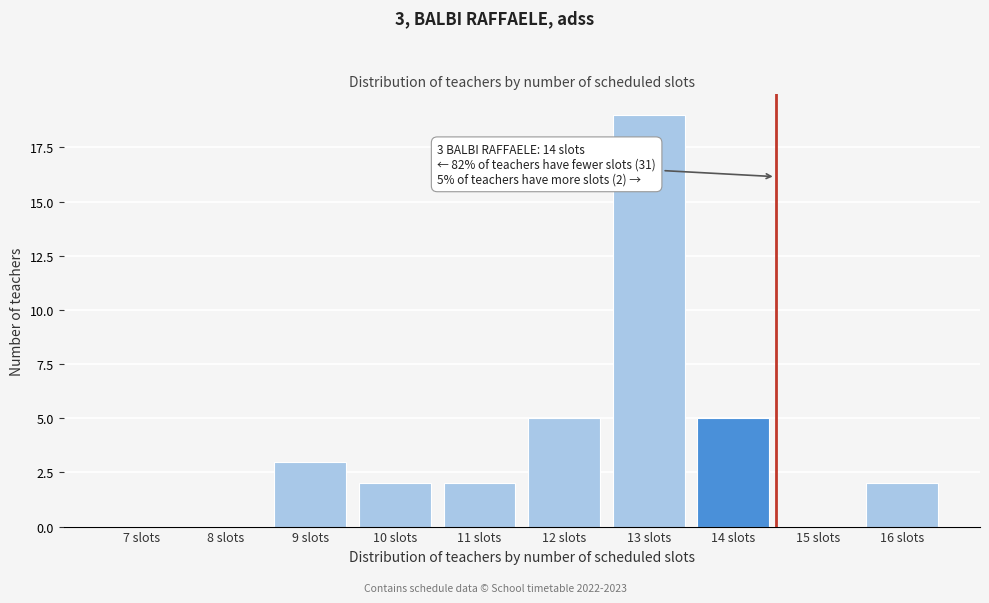

Reading left to right, extract all data points from this chart.

7 slots=0	8 slots=0	9 slots=3	10 slots=2	11 slots=2	12 slots=5	13 slots=19	14 slots=5	15 slots=0	16 slots=2